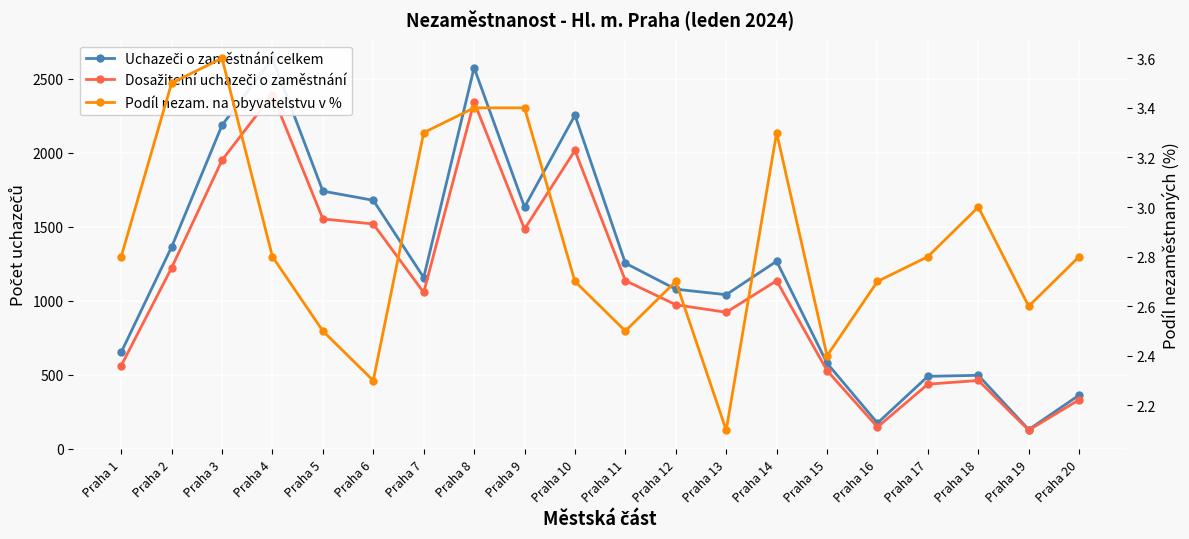

True or false: Uchazeči o zaměstnání celkem and Podíl nezam. na obyvatelstvu v % intersect in this chart.

False